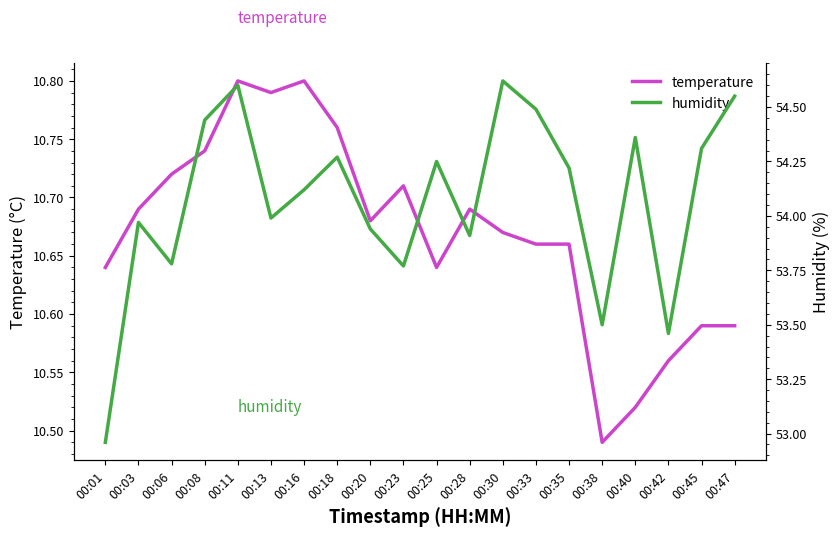

At 00:35, list the series in order from largest to smallest.

humidity, temperature